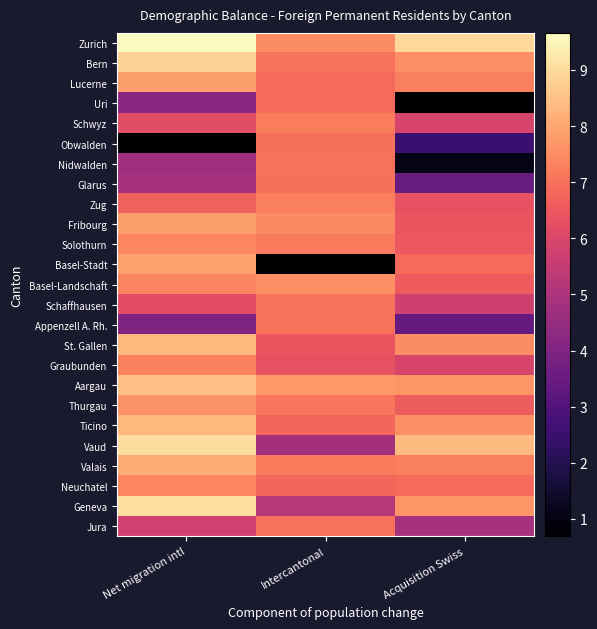

Reading left to right, what are all the values shown in this chart?

Zurich: Net migration intl=9.7	Intercantonal=7.5	Acquisition Swiss=8.9
Bern: Net migration intl=8.8	Intercantonal=7.1	Acquisition Swiss=7.6
Lucerne: Net migration intl=7.9	Intercantonal=6.9	Acquisition Swiss=7.3
Uri: Net migration intl=4.2	Intercantonal=7.0	Acquisition Swiss=0.7
Schwyz: Net migration intl=6.2	Intercantonal=7.2	Acquisition Swiss=5.9
Obwalden: Net migration intl=0.7	Intercantonal=7.0	Acquisition Swiss=2.5
Nidwalden: Net migration intl=4.7	Intercantonal=7.0	Acquisition Swiss=1.1
Glarus: Net migration intl=4.8	Intercantonal=7.0	Acquisition Swiss=3.5
Zug: Net migration intl=6.7	Intercantonal=7.3	Acquisition Swiss=6.4
Fribourg: Net migration intl=7.9	Intercantonal=7.5	Acquisition Swiss=6.4
Solothurn: Net migration intl=7.4	Intercantonal=7.2	Acquisition Swiss=6.5
Basel-Stadt: Net migration intl=7.9	Intercantonal=0.7	Acquisition Swiss=6.9
Basel-Landschaft: Net migration intl=7.4	Intercantonal=7.6	Acquisition Swiss=6.6
Schaffhausen: Net migration intl=6.2	Intercantonal=7.0	Acquisition Swiss=5.7
Appenzell A. Rh.: Net migration intl=4.0	Intercantonal=7.0	Acquisition Swiss=3.4
St. Gallen: Net migration intl=8.3	Intercantonal=6.4	Acquisition Swiss=7.5
Graubunden: Net migration intl=7.3	Intercantonal=6.4	Acquisition Swiss=5.9
Aargau: Net migration intl=8.5	Intercantonal=7.7	Acquisition Swiss=7.7
Thurgau: Net migration intl=7.6	Intercantonal=7.1	Acquisition Swiss=6.6
Ticino: Net migration intl=8.3	Intercantonal=6.8	Acquisition Swiss=7.6
Vaud: Net migration intl=9.0	Intercantonal=4.8	Acquisition Swiss=8.4
Valais: Net migration intl=8.1	Intercantonal=7.2	Acquisition Swiss=7.3
Neuchatel: Net migration intl=7.4	Intercantonal=6.8	Acquisition Swiss=6.9
Geneva: Net migration intl=9.1	Intercantonal=5.2	Acquisition Swiss=7.7
Jura: Net migration intl=5.7	Intercantonal=7.0	Acquisition Swiss=4.8